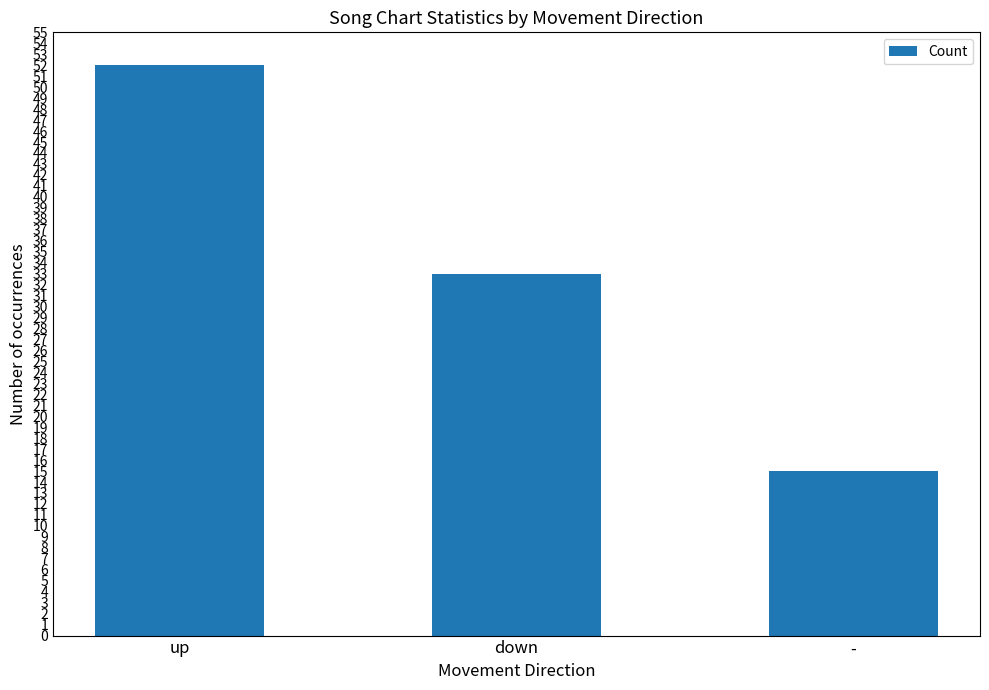

Where does the data first go above 33?

up